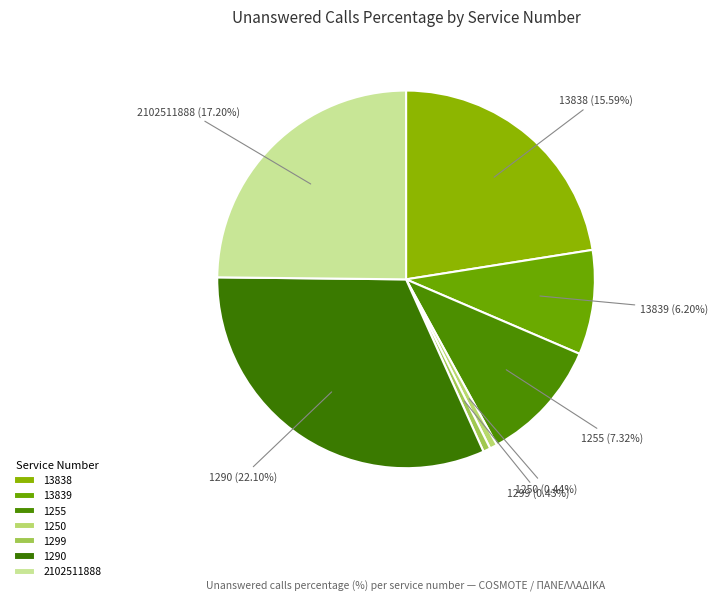

To the nearest percent, what portion does 1255 represent?

11%